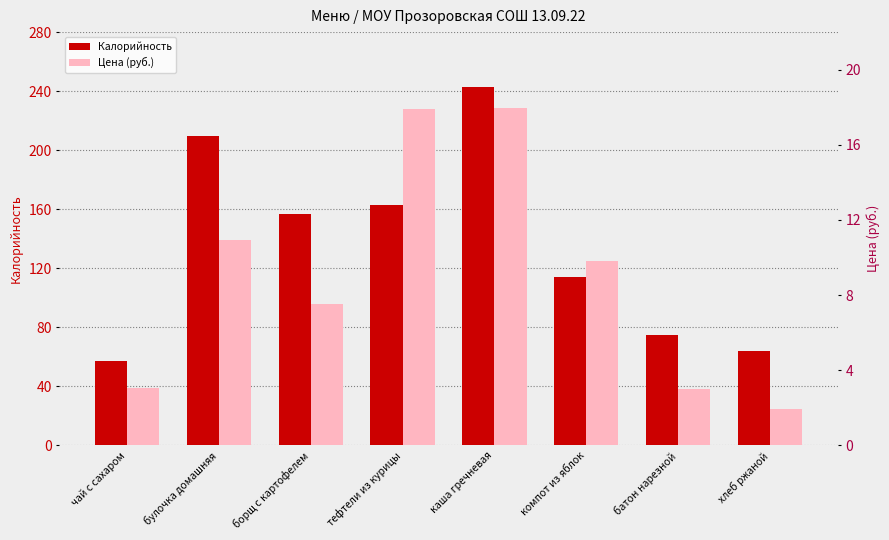

Reading left to right, extract all data points from this chart.

Калорийность: 57.2	209.6	157.0	163.0	243.0	114.0	75.0	64.2
Цена (руб.): 3.0	10.9	7.5	17.9	17.9	9.8	3.0	1.9